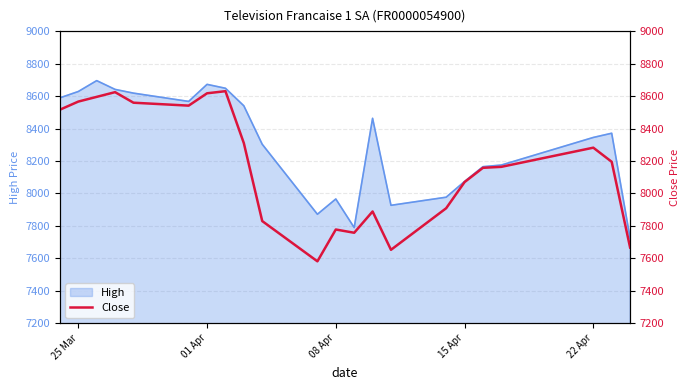

What is the maximum value for High?

8695